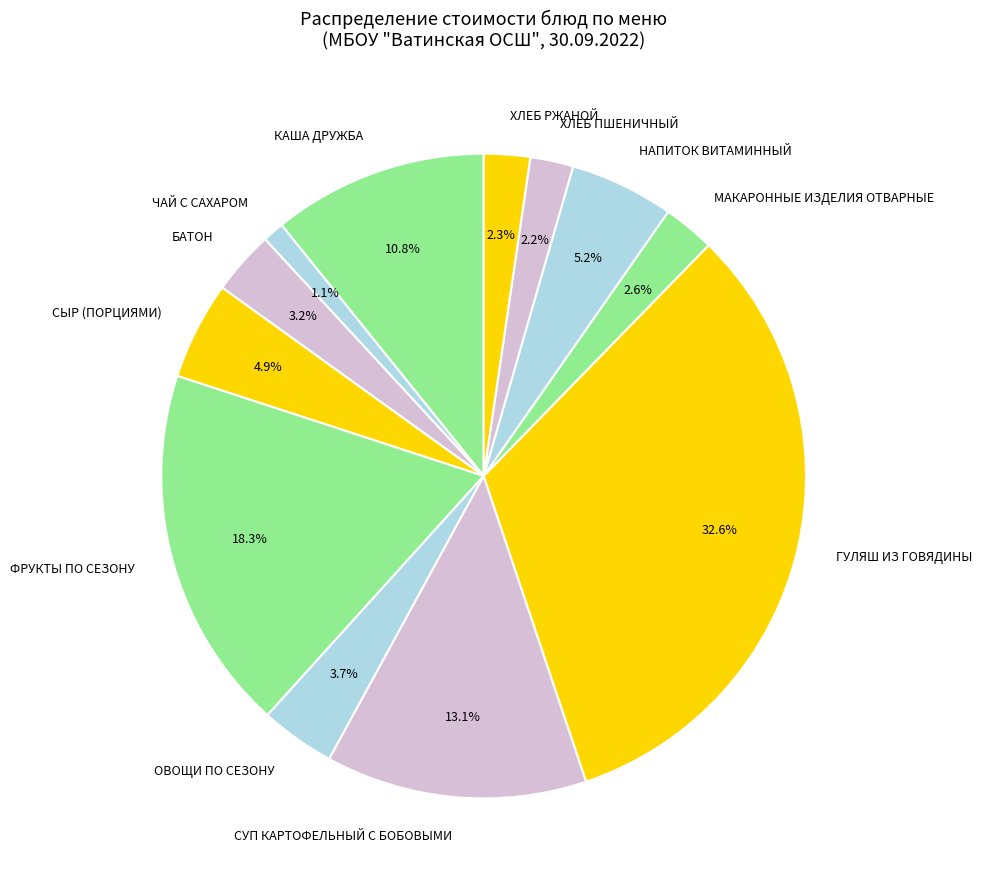

To the nearest percent, what portion does МАКАРОННЫЕ ИЗДЕЛИЯ ОТВАРНЫЕ represent?

3%